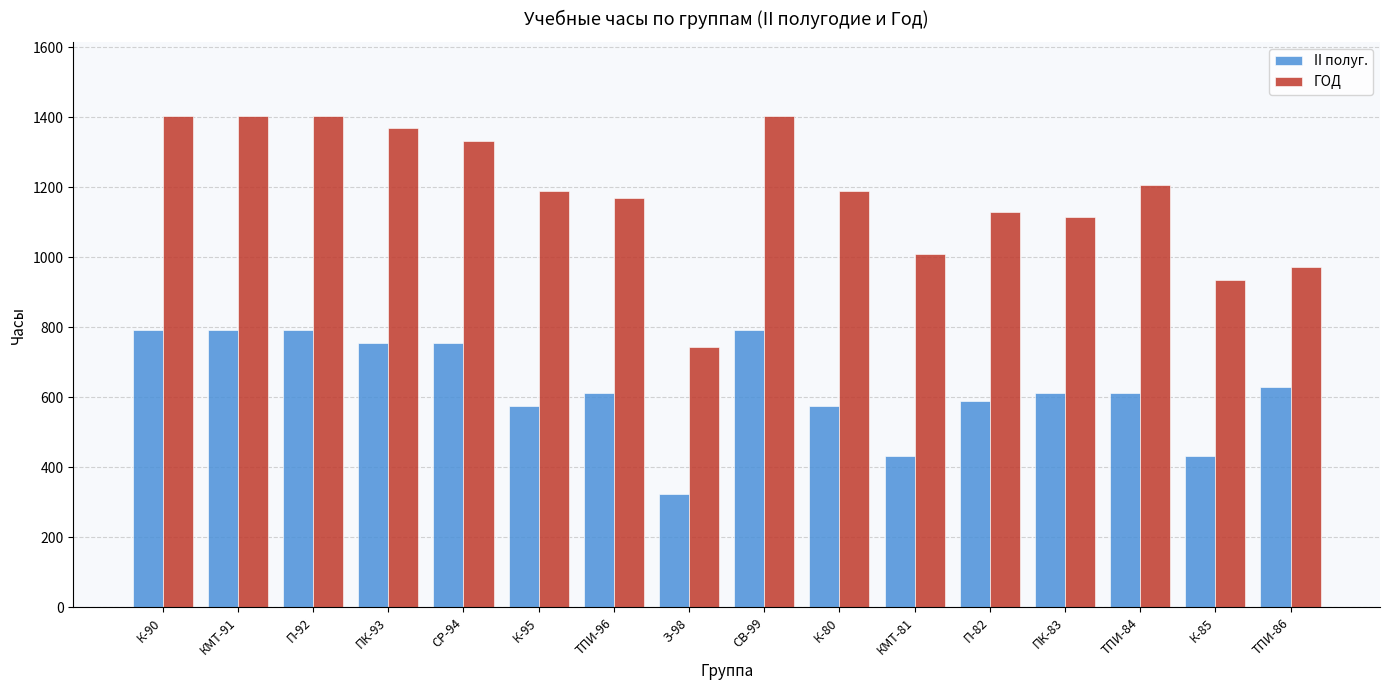

What is the approximate value of ГОД at З-98, to the nearest 100?

700